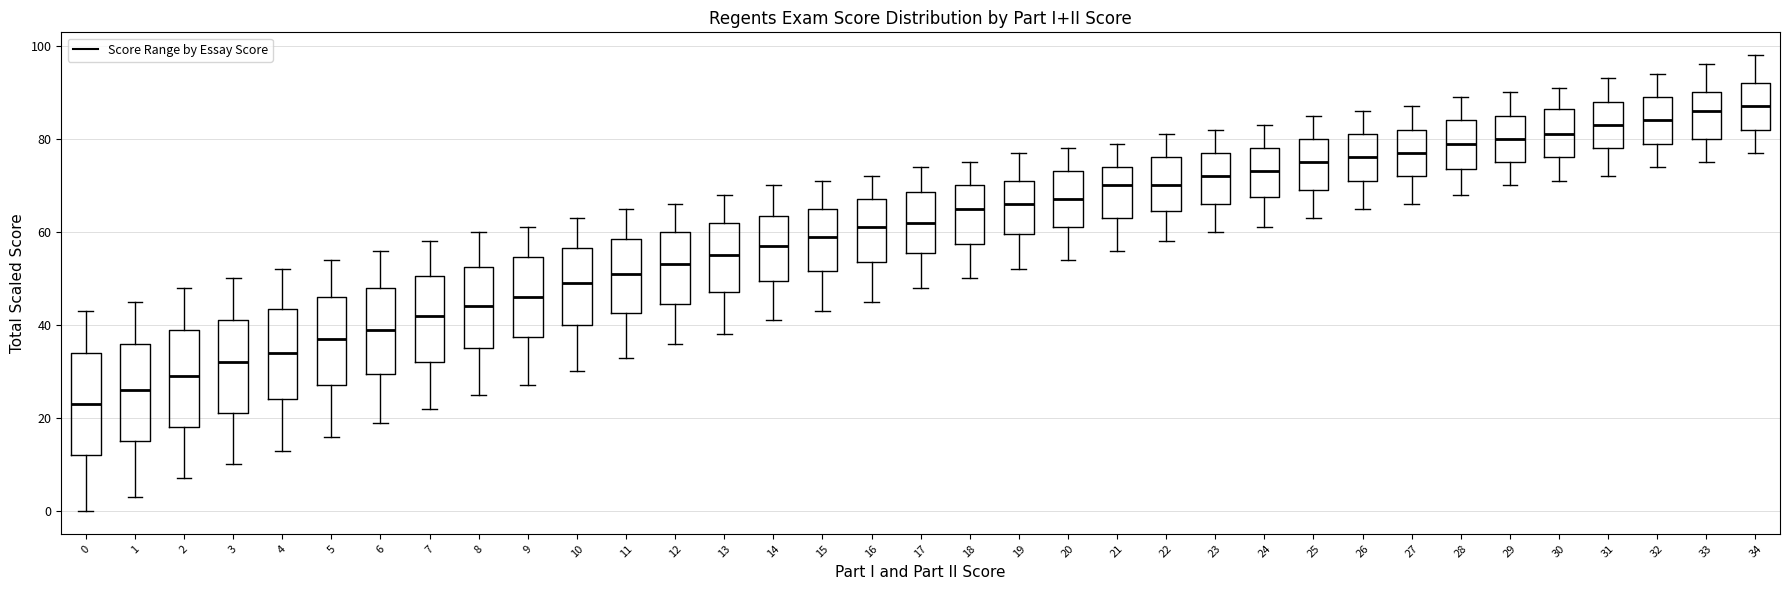

Reading left to right, transcribe this box plot: for each box, give where its median line is, the range the box spans, and where its two whiskers end, as read against the y-axis. The values are not printed on the chart, so give them approximately, as read against the axis.

0: median 24, box 12 to 34, whiskers 0 to 44
1: median 26, box 16 to 36, whiskers 4 to 46
2: median 30, box 18 to 40, whiskers 8 to 48
3: median 32, box 22 to 42, whiskers 10 to 50
4: median 34, box 24 to 44, whiskers 14 to 52
5: median 38, box 28 to 46, whiskers 16 to 54
6: median 40, box 30 to 48, whiskers 20 to 56
7: median 42, box 32 to 50, whiskers 22 to 58
8: median 44, box 36 to 52, whiskers 26 to 60
9: median 46, box 38 to 54, whiskers 28 to 62
10: median 50, box 40 to 56, whiskers 30 to 64
11: median 52, box 42 to 58, whiskers 34 to 66
12: median 54, box 44 to 60, whiskers 36 to 66
13: median 56, box 48 to 62, whiskers 38 to 68
14: median 58, box 50 to 64, whiskers 42 to 70
15: median 60, box 52 to 66, whiskers 44 to 72
16: median 62, box 54 to 68, whiskers 46 to 72
17: median 62, box 56 to 68, whiskers 48 to 74
18: median 66, box 58 to 70, whiskers 50 to 76
19: median 66, box 60 to 72, whiskers 52 to 78
20: median 68, box 62 to 74, whiskers 54 to 78
21: median 70, box 64 to 74, whiskers 56 to 80
22: median 70, box 64 to 76, whiskers 58 to 82
23: median 72, box 66 to 78, whiskers 60 to 82
24: median 74, box 68 to 78, whiskers 62 to 84
25: median 76, box 70 to 80, whiskers 64 to 86
26: median 76, box 72 to 82, whiskers 66 to 86
27: median 78, box 72 to 82, whiskers 66 to 88
28: median 80, box 74 to 84, whiskers 68 to 90
29: median 80, box 76 to 86, whiskers 70 to 90
30: median 82, box 76 to 86, whiskers 72 to 92
31: median 84, box 78 to 88, whiskers 72 to 94
32: median 84, box 80 to 90, whiskers 74 to 94
33: median 86, box 80 to 90, whiskers 76 to 96
34: median 88, box 82 to 92, whiskers 78 to 98